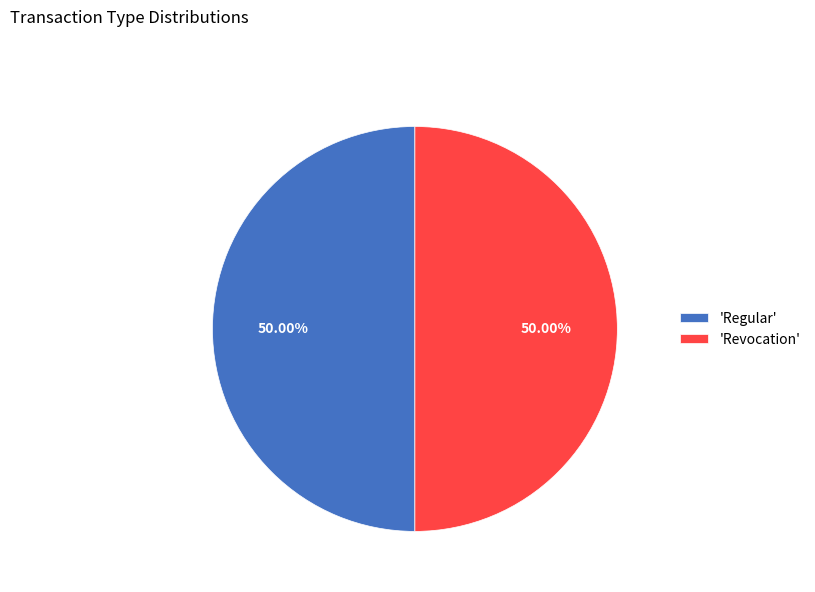

Approximately how many times larger is the value at 'Revocation' compared to 'Regular'?

1.0